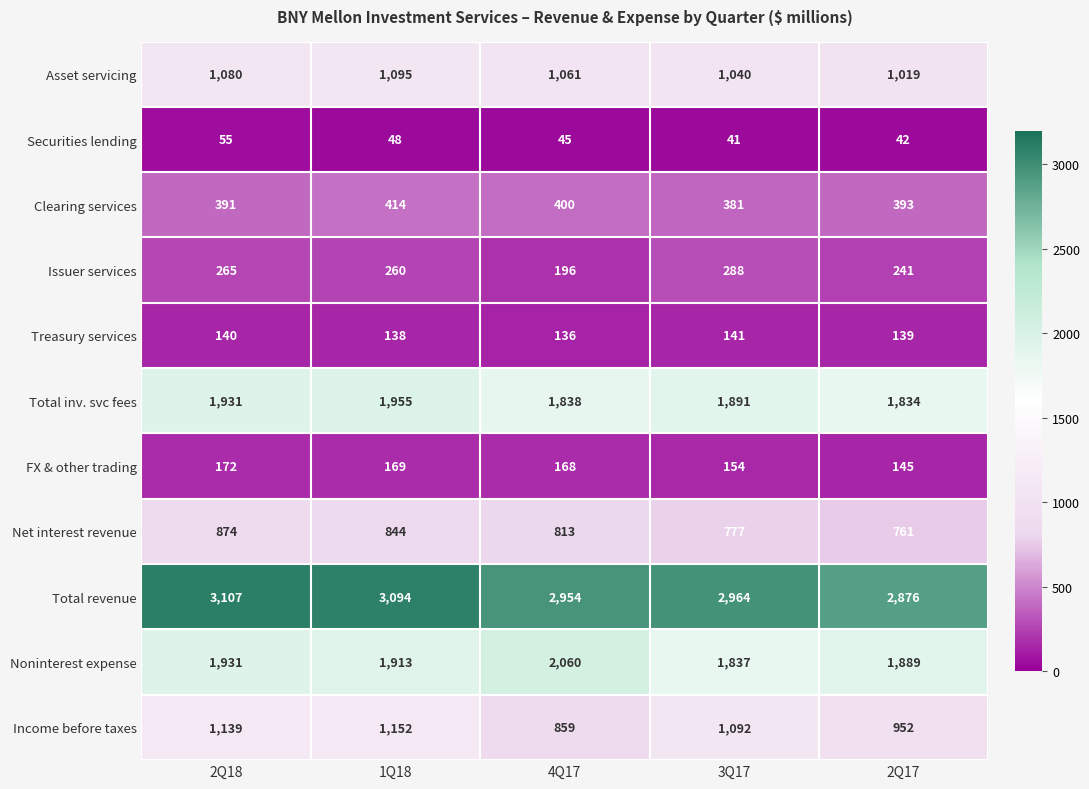

What is the difference between the Noninterest expense values at 1Q18 and 3Q17?

76